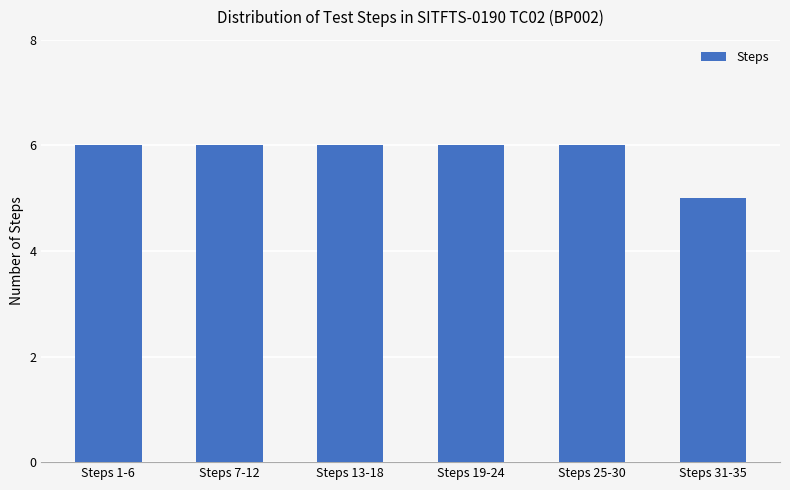

How many series are shown in this chart?

1